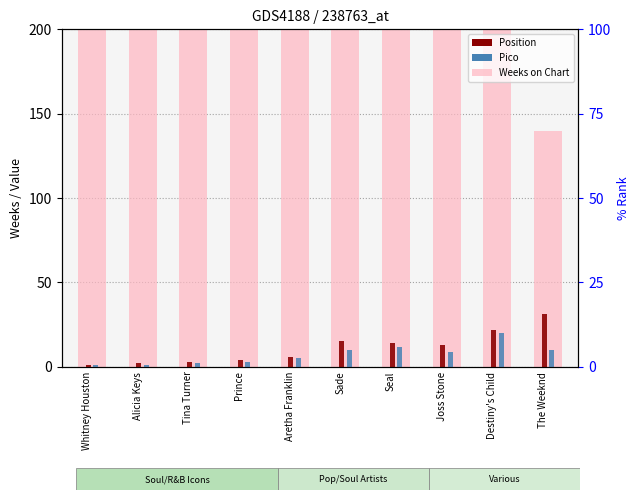

Which series has the largest range (max minus min)?

Weeks on Chart